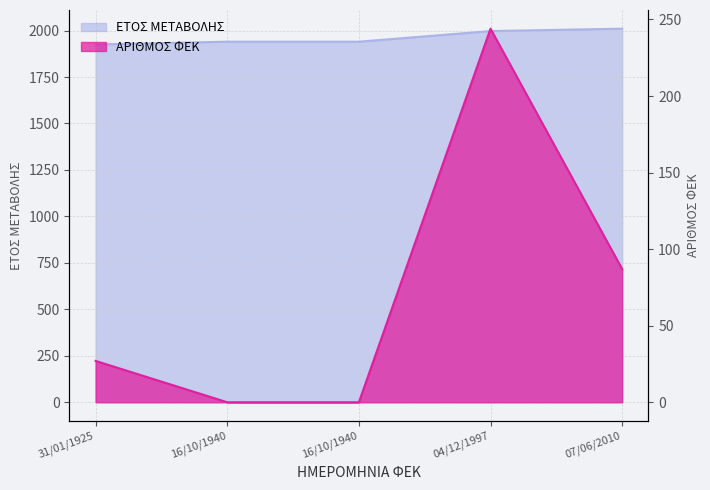

Where does the ΕΤΟΣ ΜΕΤΑΒΟΛΗΣ series first go above 1940?

04/12/1997